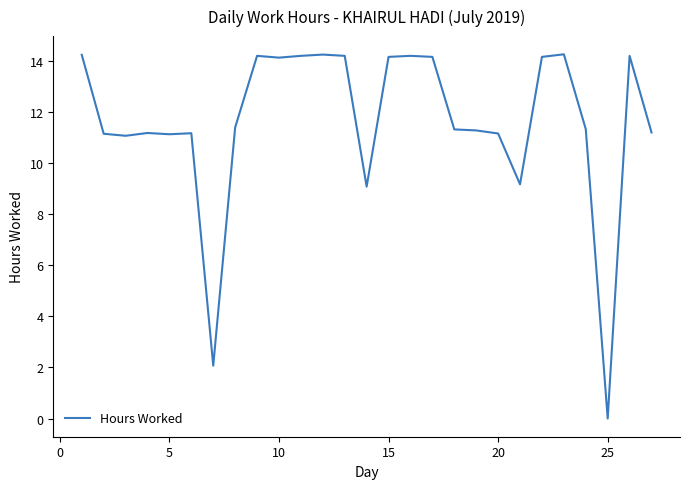

What is the maximum value shown in the chart?

14.3